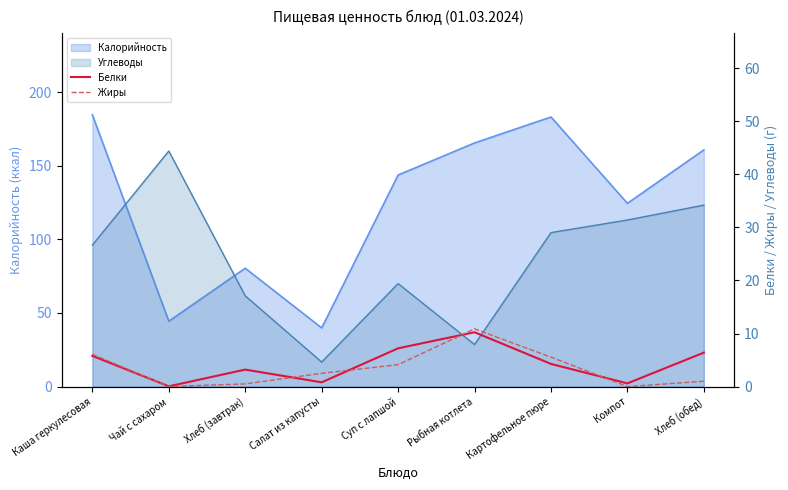

At which category is the sum across all series the highest?

Рыбная котлета